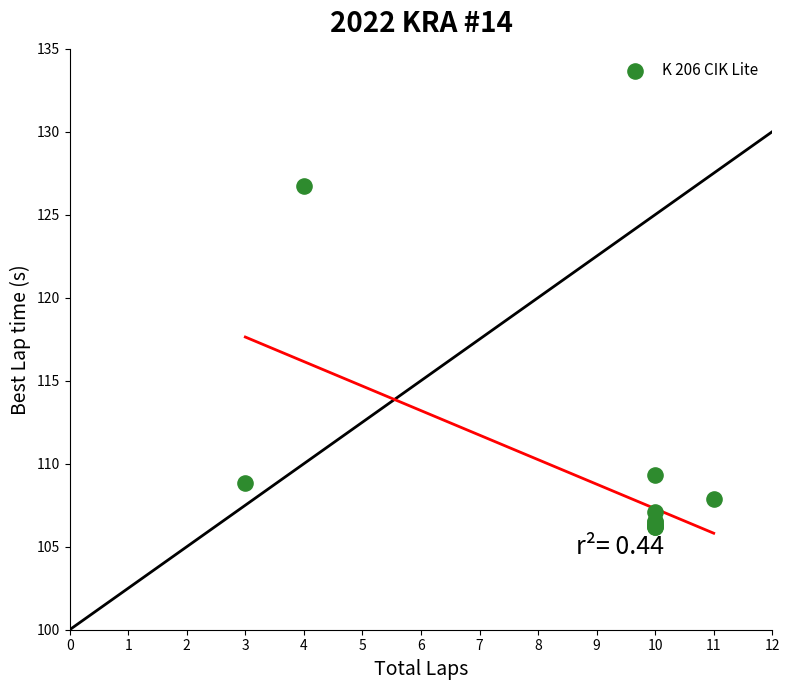

What Y value in the scatter plot is closest to 116?

109.3